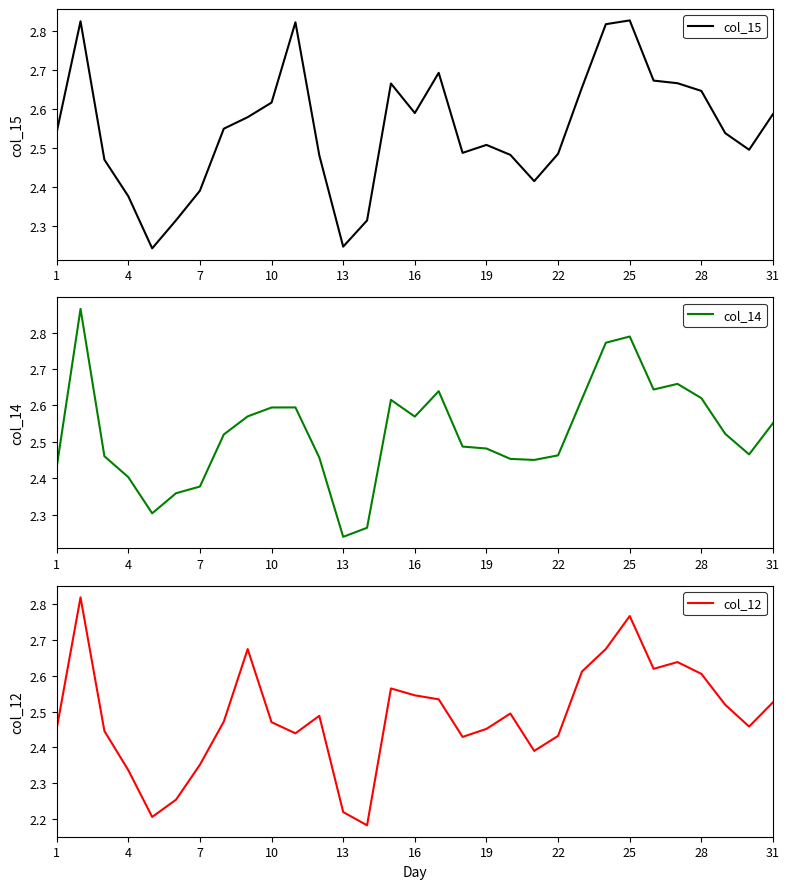

Reading left to right, what are all the values shown in this chart?

col_15: 2.5	2.8	2.5	2.4	2.2	2.3	2.4	2.5	2.6	2.6	2.8	2.5	2.2	2.3	2.7	2.6	2.7	2.5	2.5	2.5	2.4	2.5	2.7	2.8	2.8	2.7	2.7	2.6	2.5	2.5	2.6
col_14: 2.4	2.9	2.5	2.4	2.3	2.4	2.4	2.5	2.6	2.6	2.6	2.5	2.2	2.3	2.6	2.6	2.6	2.5	2.5	2.5	2.5	2.5	2.6	2.8	2.8	2.6	2.7	2.6	2.5	2.5	2.6
col_12: 2.5	2.8	2.4	2.3	2.2	2.3	2.4	2.5	2.7	2.5	2.4	2.5	2.2	2.2	2.6	2.5	2.5	2.4	2.5	2.5	2.4	2.4	2.6	2.7	2.8	2.6	2.6	2.6	2.5	2.5	2.5